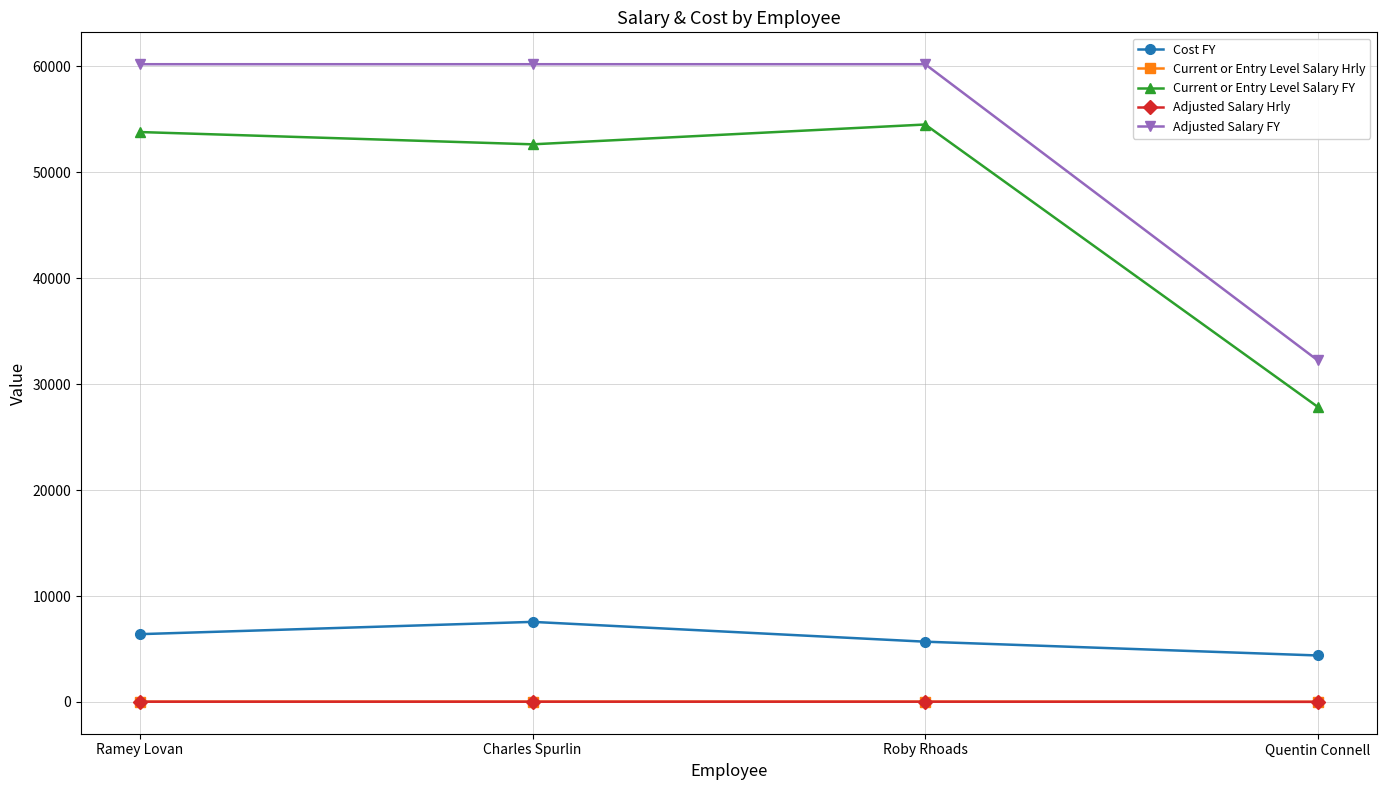

Between Roby Rhoads and Quentin Connell, which series saw the biggest shift?

Adjusted Salary FY